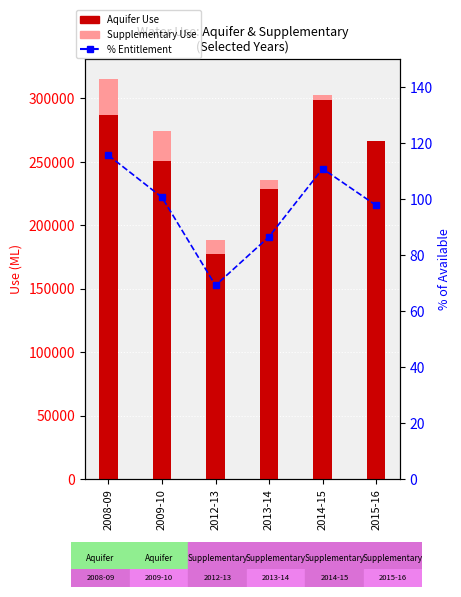

What is the value of the % Entitlement bar at the 2nd from the left?

100.6